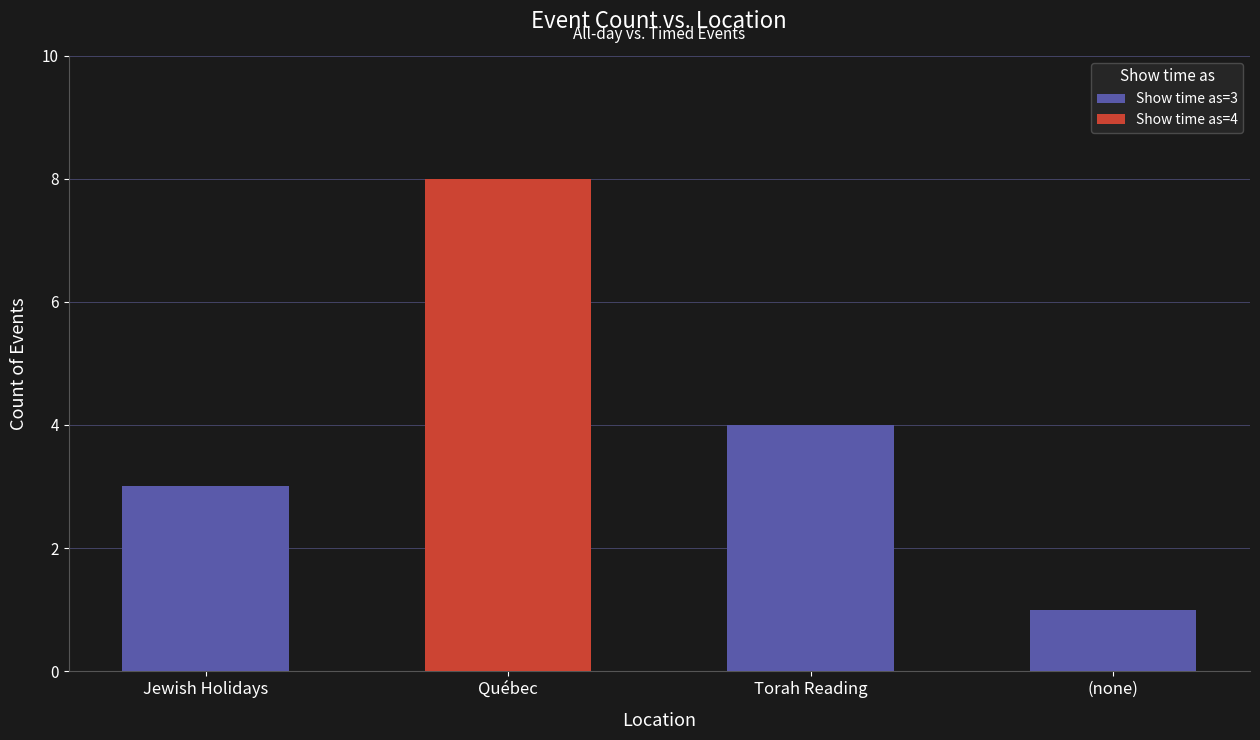

How many series are shown in this chart?

2